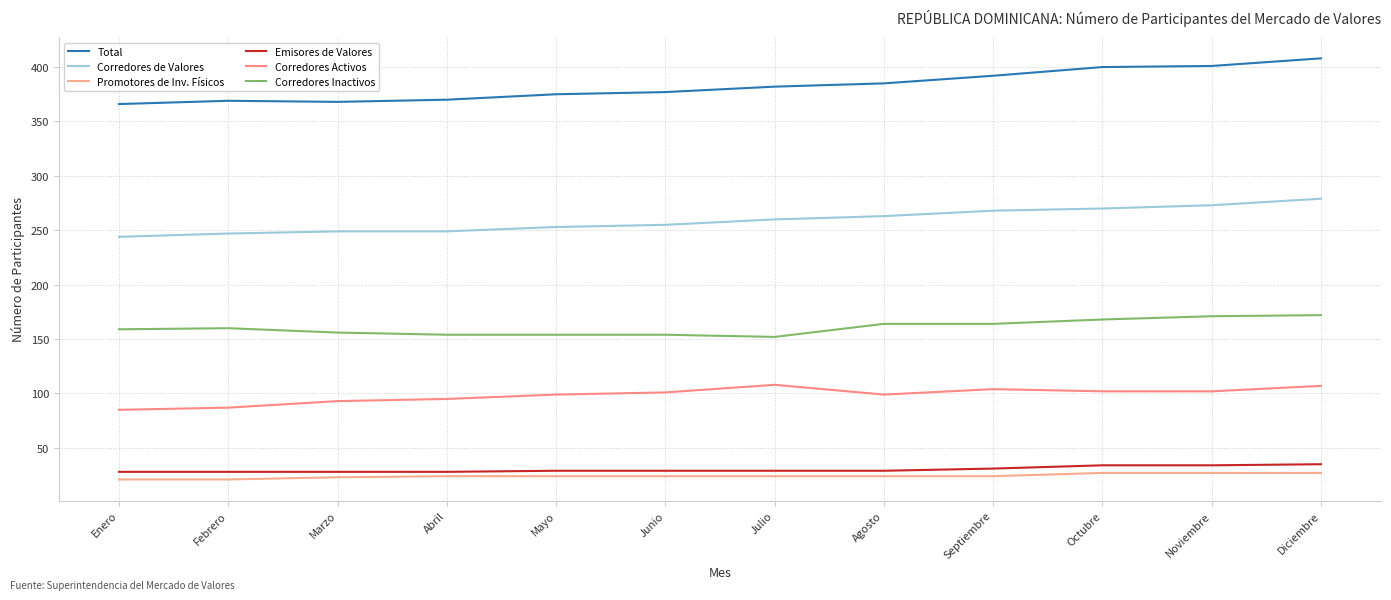

Reading left to right, list all the values displayed in this chart.

Total: Enero=366	Febrero=369	Marzo=368	Abril=370	Mayo=375	Junio=377	Julio=382	Agosto=385	Septiembre=392	Octubre=400	Noviembre=401	Diciembre=408
Corredores de Valores: Enero=244	Febrero=247	Marzo=249	Abril=249	Mayo=253	Junio=255	Julio=260	Agosto=263	Septiembre=268	Octubre=270	Noviembre=273	Diciembre=279
Promotores de Inv. Físicos: Enero=21	Febrero=21	Marzo=23	Abril=24	Mayo=24	Junio=24	Julio=24	Agosto=24	Septiembre=24	Octubre=27	Noviembre=27	Diciembre=27
Emisores de Valores: Enero=28	Febrero=28	Marzo=28	Abril=28	Mayo=29	Junio=29	Julio=29	Agosto=29	Septiembre=31	Octubre=34	Noviembre=34	Diciembre=35
Corredores Activos: Enero=85	Febrero=87	Marzo=93	Abril=95	Mayo=99	Junio=101	Julio=108	Agosto=99	Septiembre=104	Octubre=102	Noviembre=102	Diciembre=107
Corredores Inactivos: Enero=159	Febrero=160	Marzo=156	Abril=154	Mayo=154	Junio=154	Julio=152	Agosto=164	Septiembre=164	Octubre=168	Noviembre=171	Diciembre=172